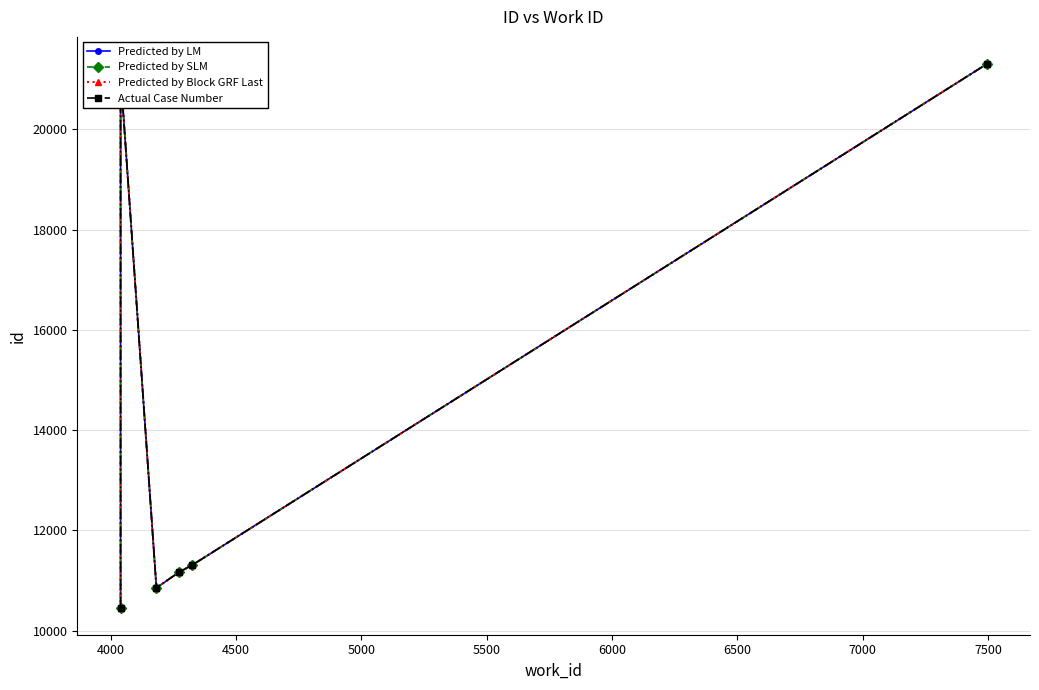

What is the value of the Predicted by LM point at the 7th from the left?

21302